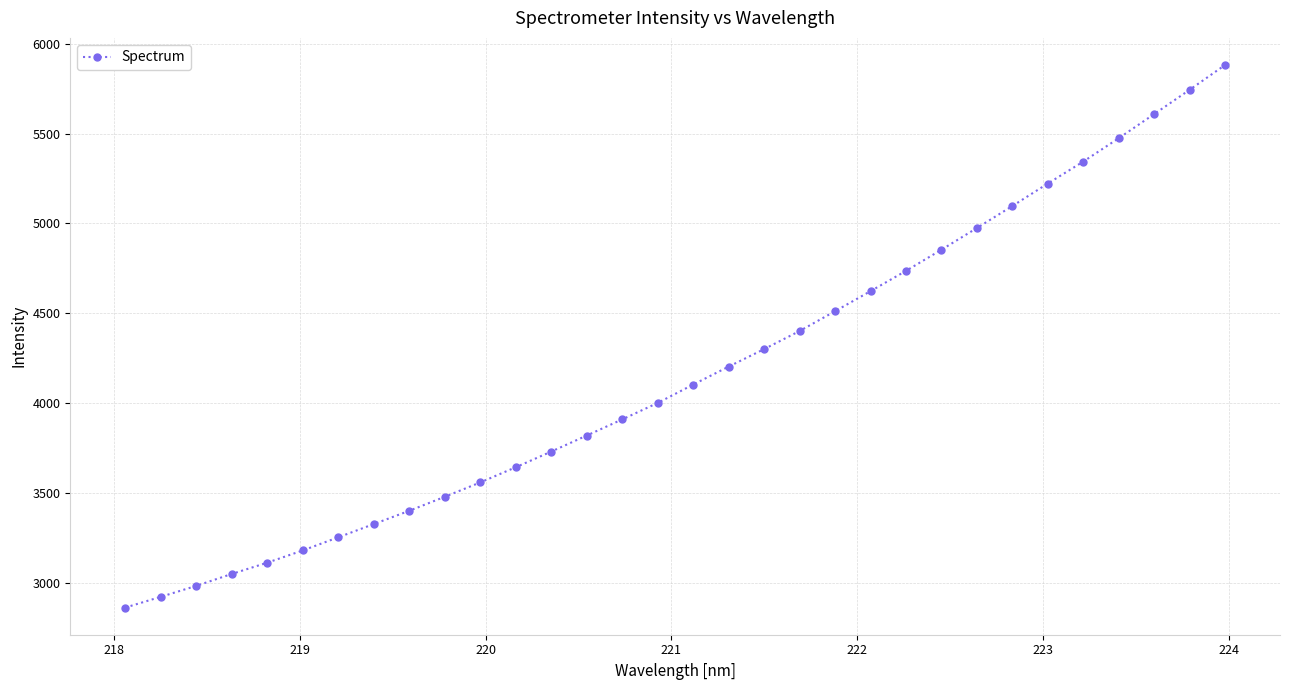

What is the difference between the maximum and second lowest values?

2961.3